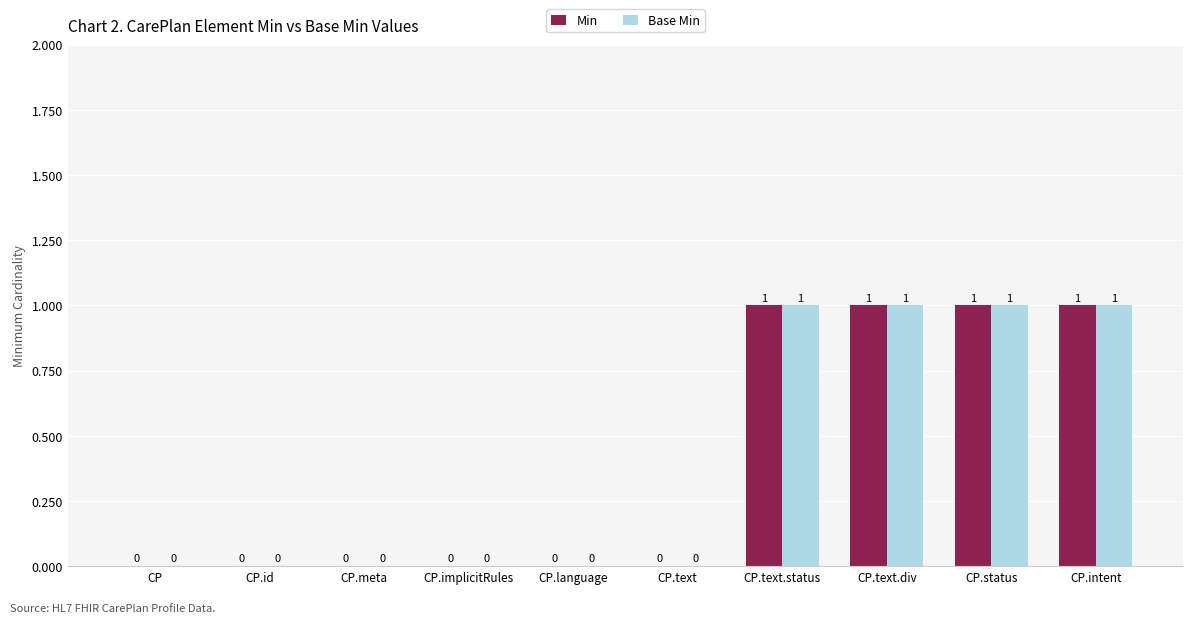

How many categories are shown in the chart?

10